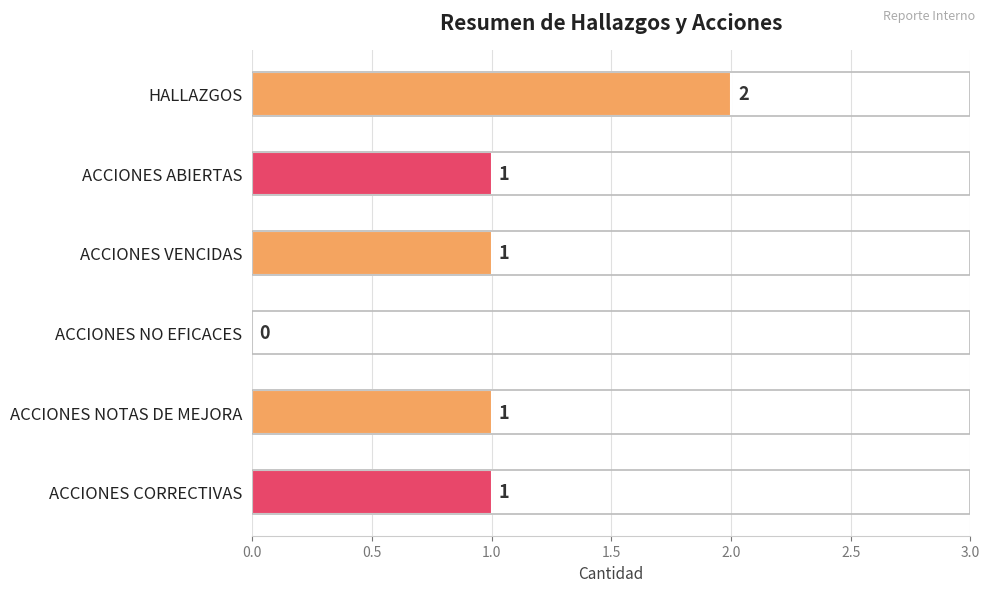

Are the bars horizontal?

Yes